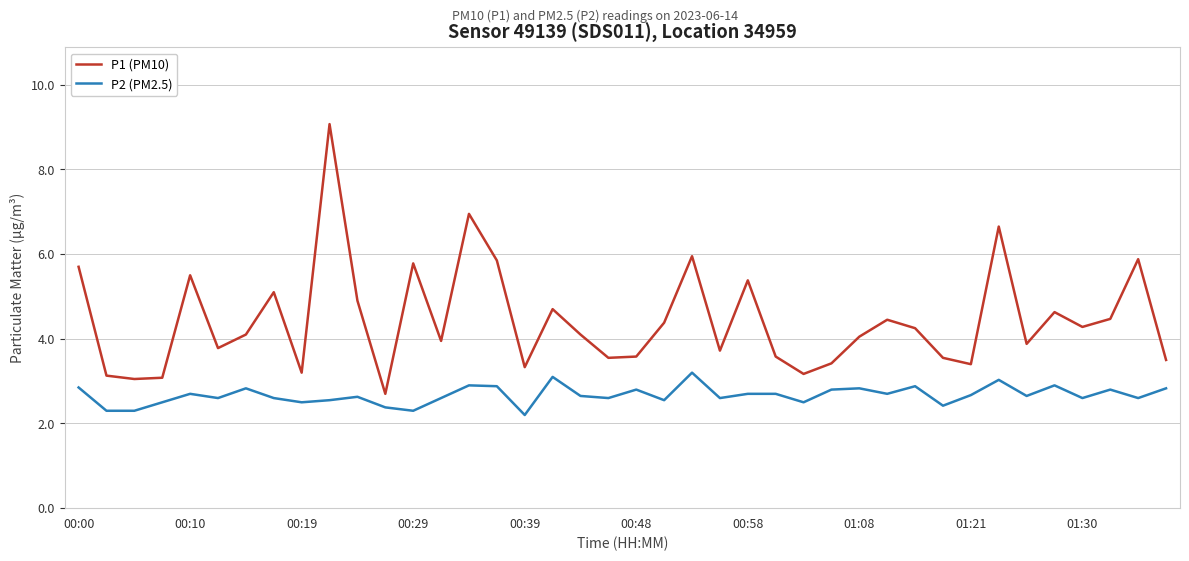

Which series has the largest range (max minus min)?

P1 (PM10)